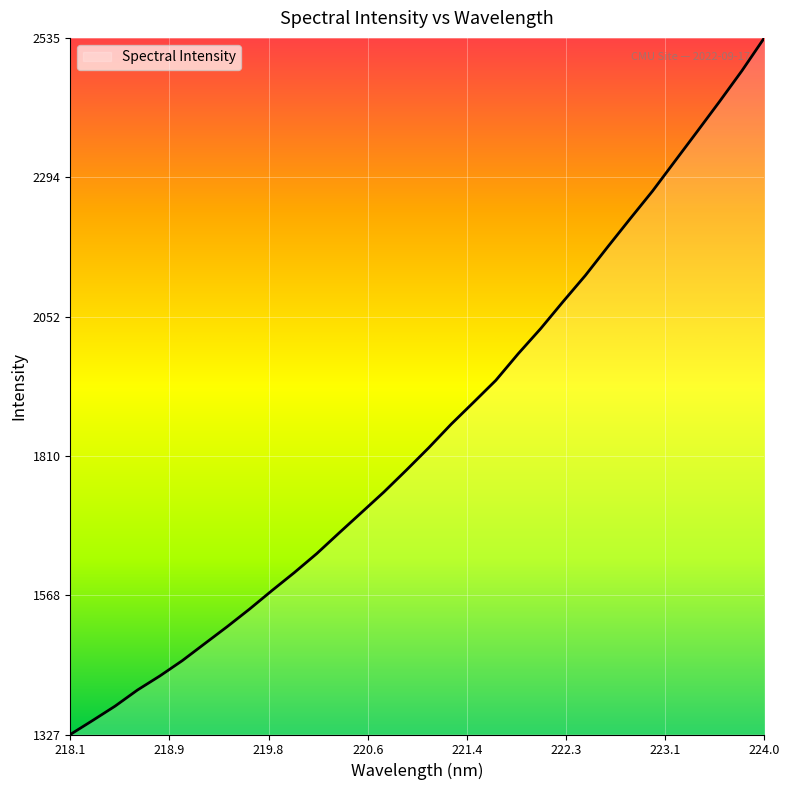

What is the difference between the maximum and minimum values?

1208.4